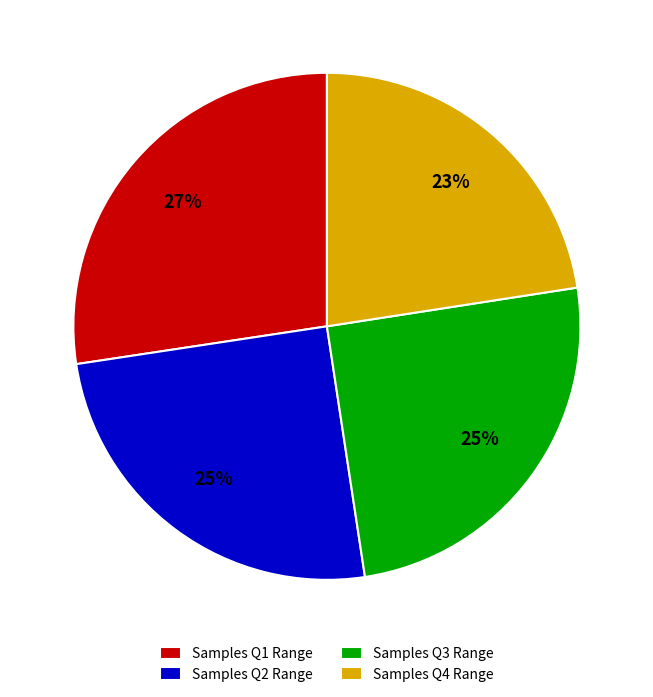

Is it true that Samples Q2 Range is 25% of the pie?

True